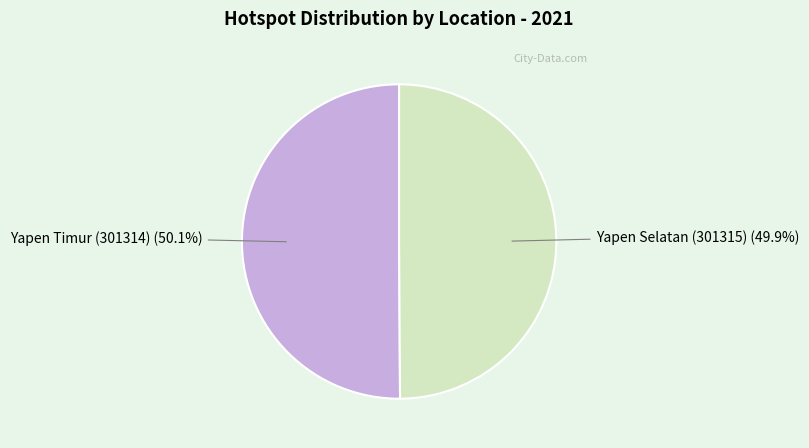

What percentage do Yapen Timur (301314) and Yapen Selatan (301315) together represent?

100.0%